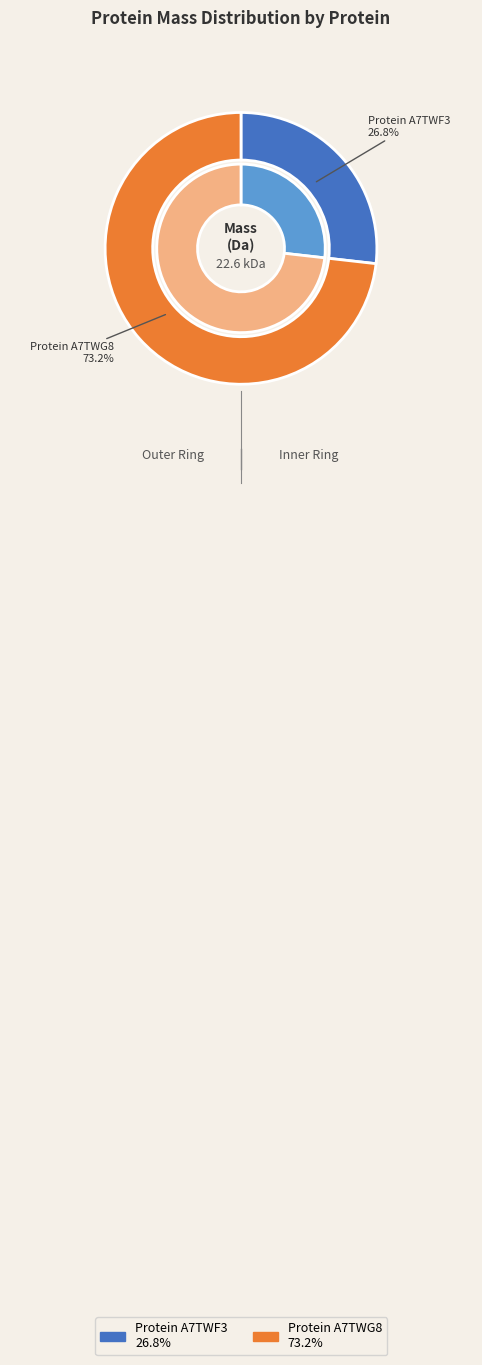

Does any single category account for the majority?

Yes